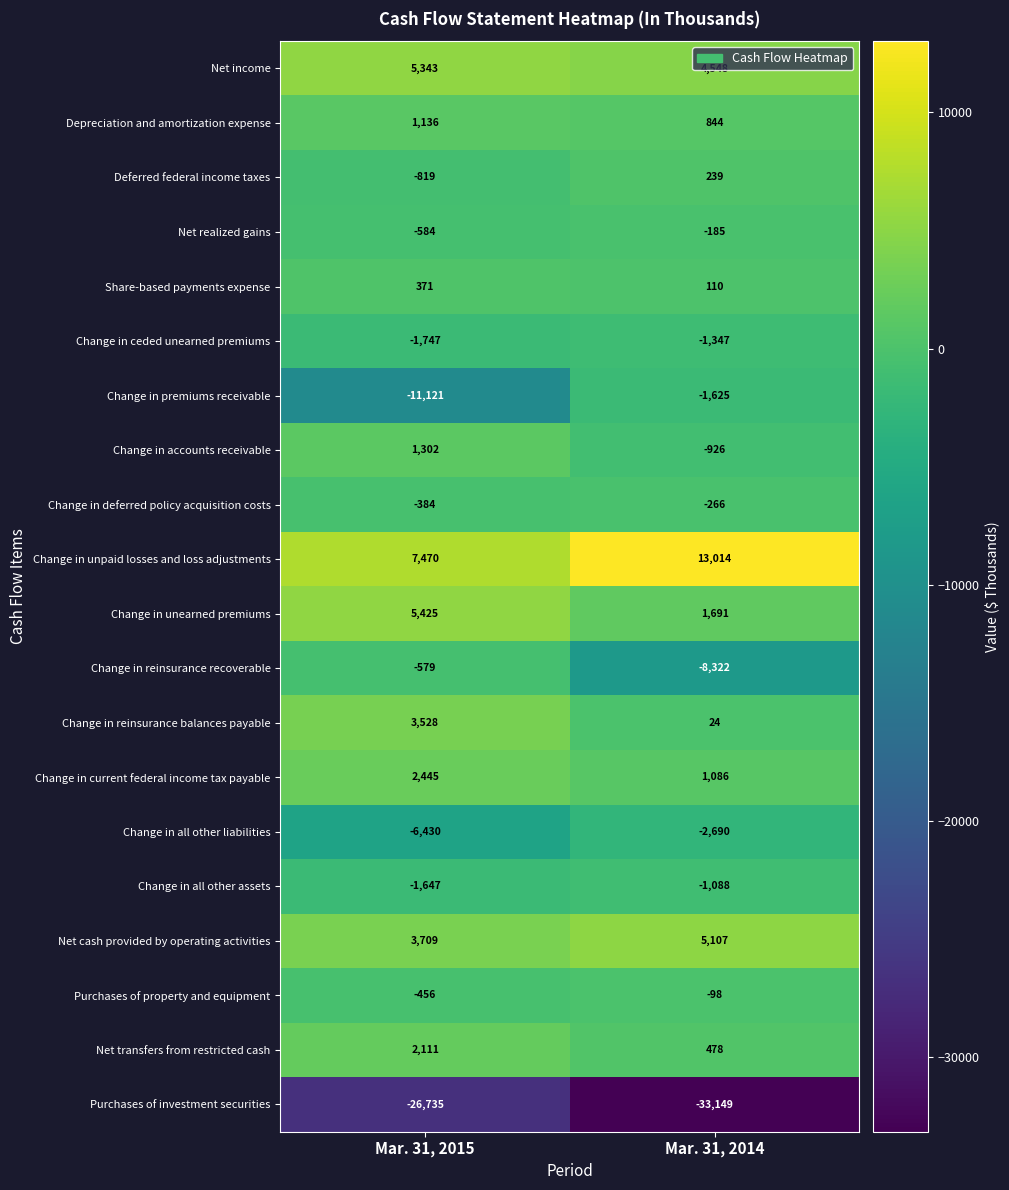

What is the minimum value shown in the chart?

-33149